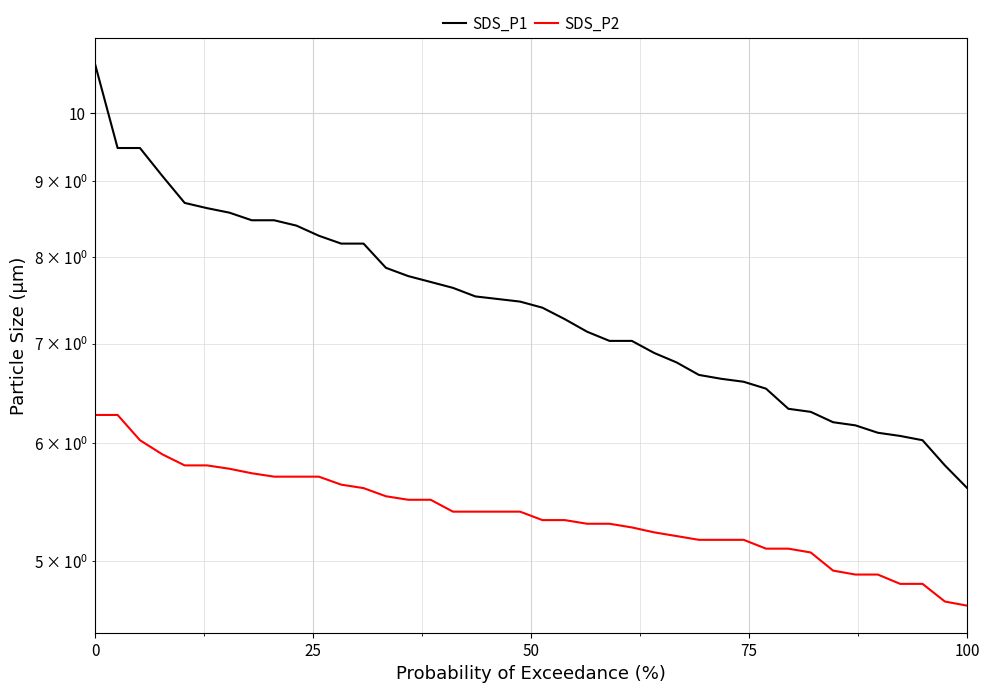

What is the difference between the maximum and minimum values in the SDS_P2 series?

1.6